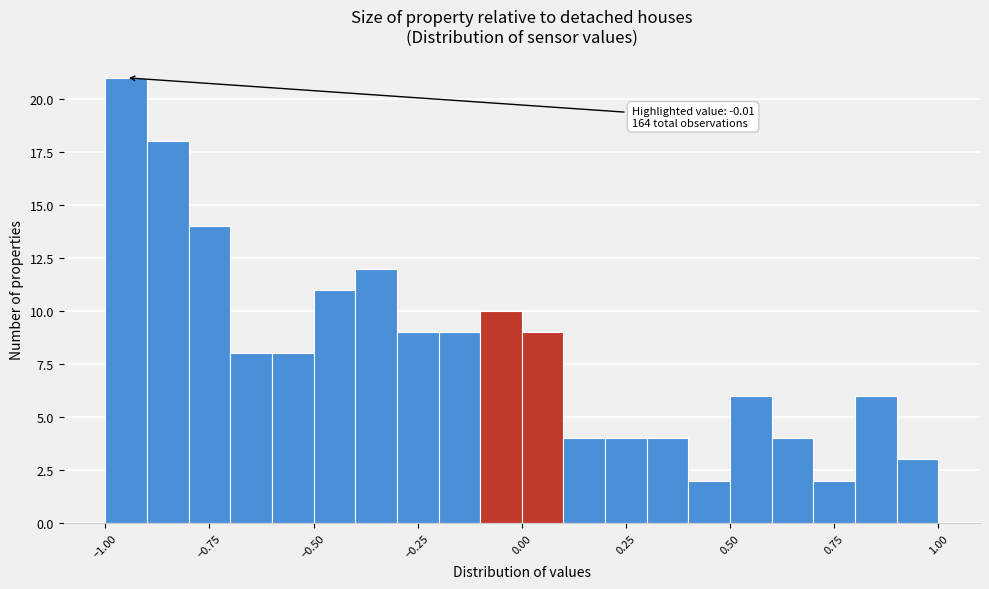

Around what value on the x-axis is the tallest bar? Give the approximate position of its centre, as read against the axis.

-0.95